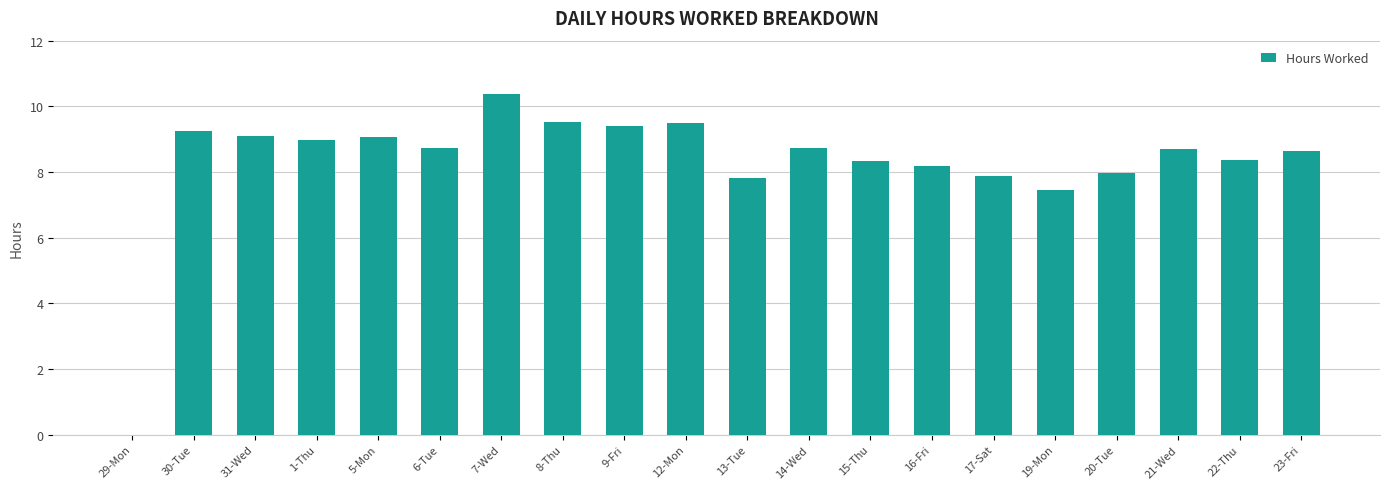

What is the difference between the values at 8-Thu and 14-Wed?

0.8